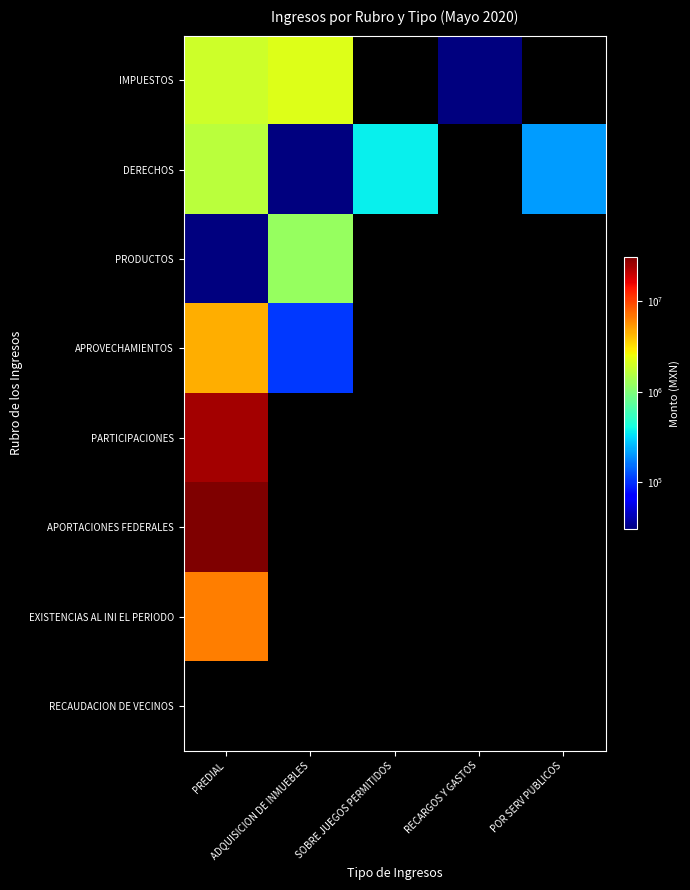

What is the maximum value shown in the chart?

30406998.8